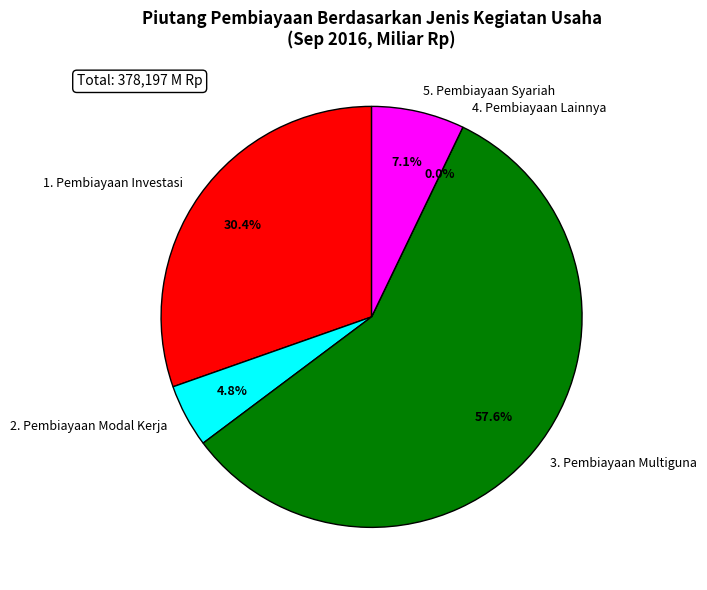

To the nearest percent, what is the difference between the 1. Pembiayaan Investasi and 5. Pembiayaan Syariah slice percentages?

23%